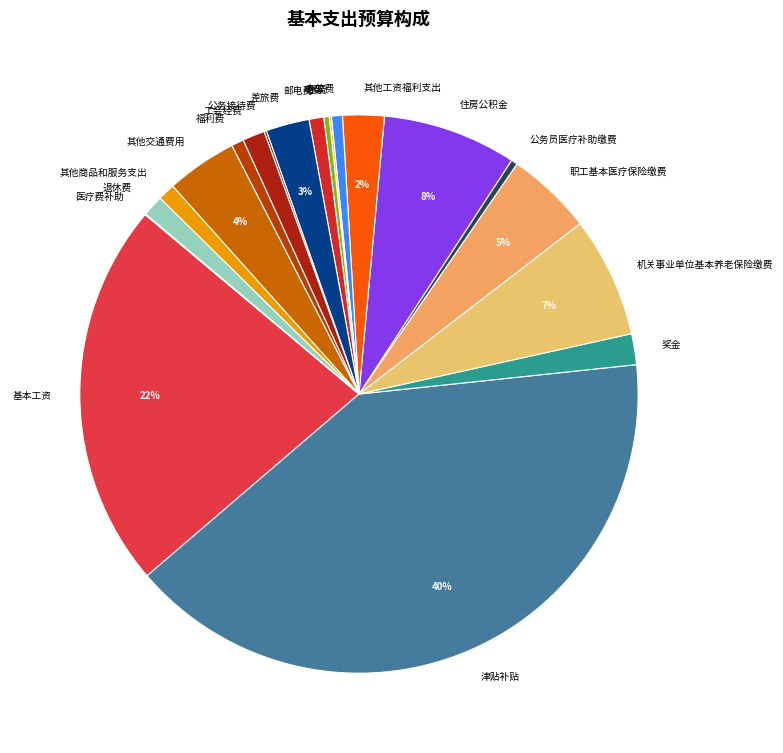

Which slice is the largest?

津贴补贴